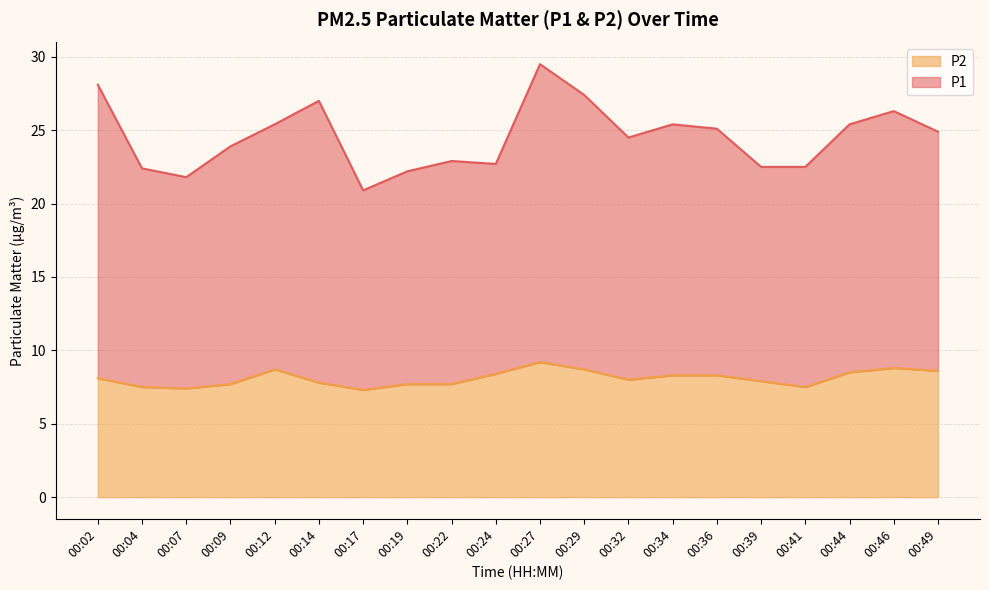

What are all the series names shown in the legend?

P2, P1